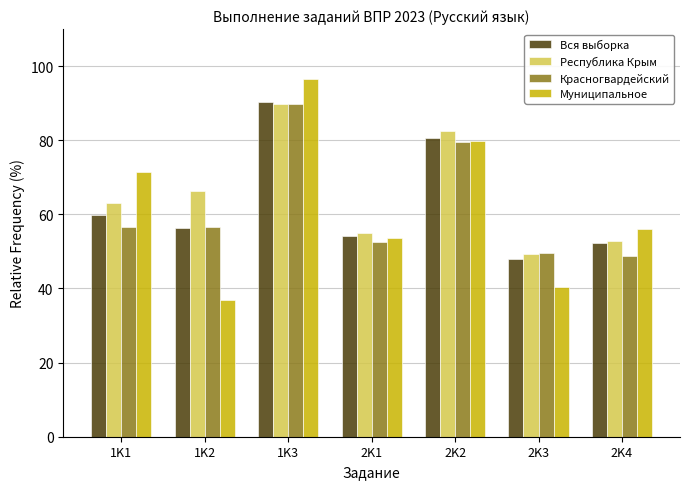

What is the sum of the Вся выборка values at 1K2 and 2K3?

104.3